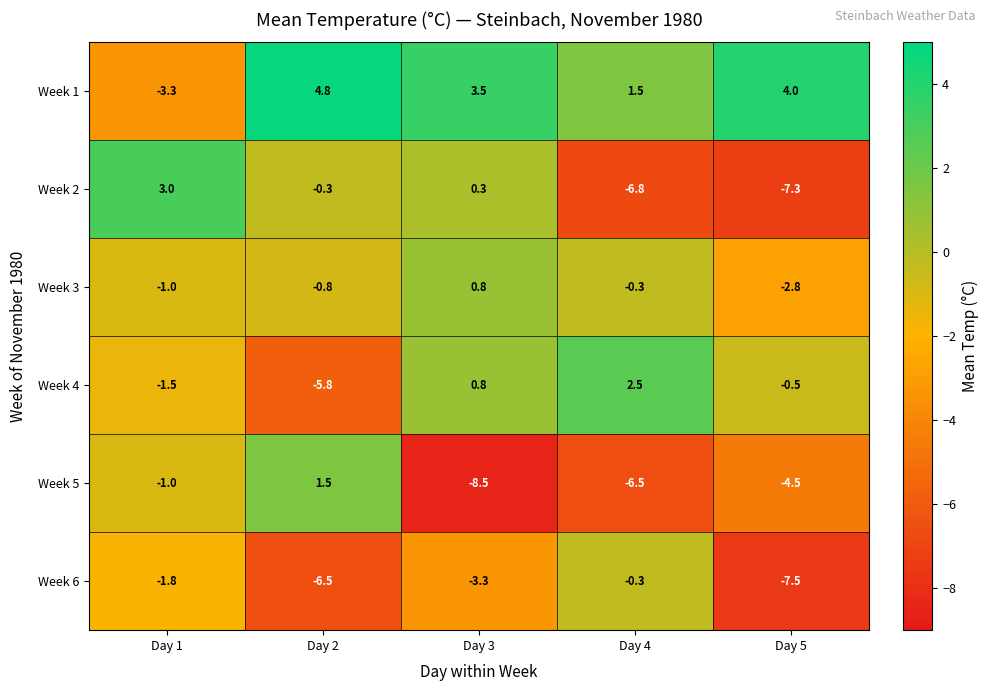

Count the number of categories in the chart.

5